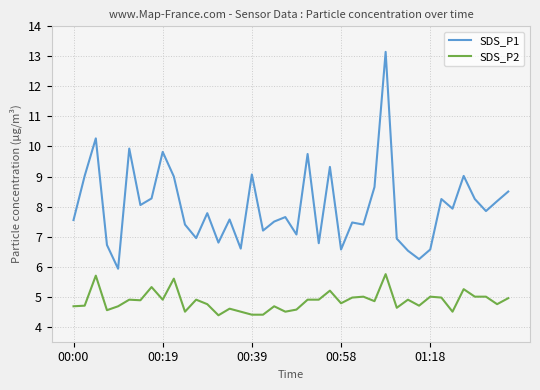

True or false: SDS_P2 and SDS_P1 cross at least once.

False